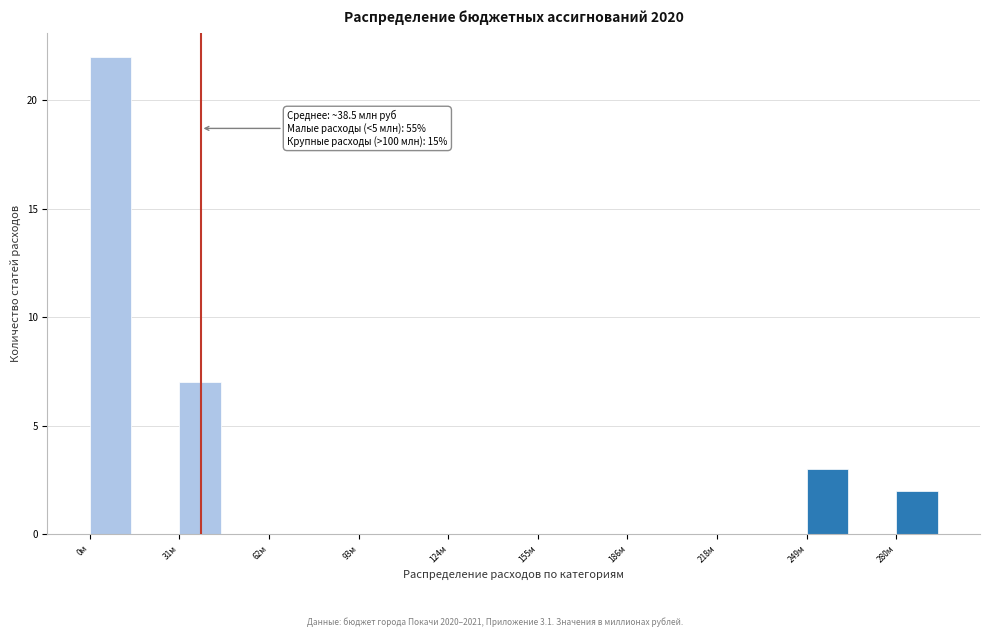

Read against the x-axis, roughly where is the centre of the tallest bar?

5